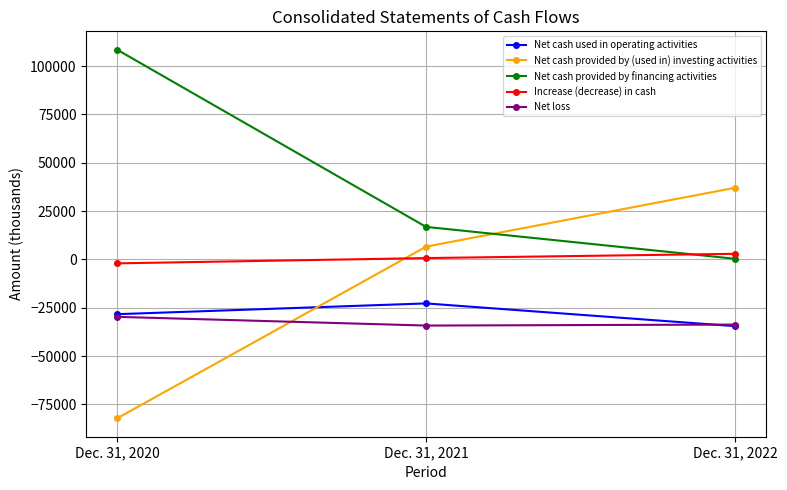

What is the sum of the Net loss values at Dec. 31, 2020 and Dec. 31, 2021?

-63901